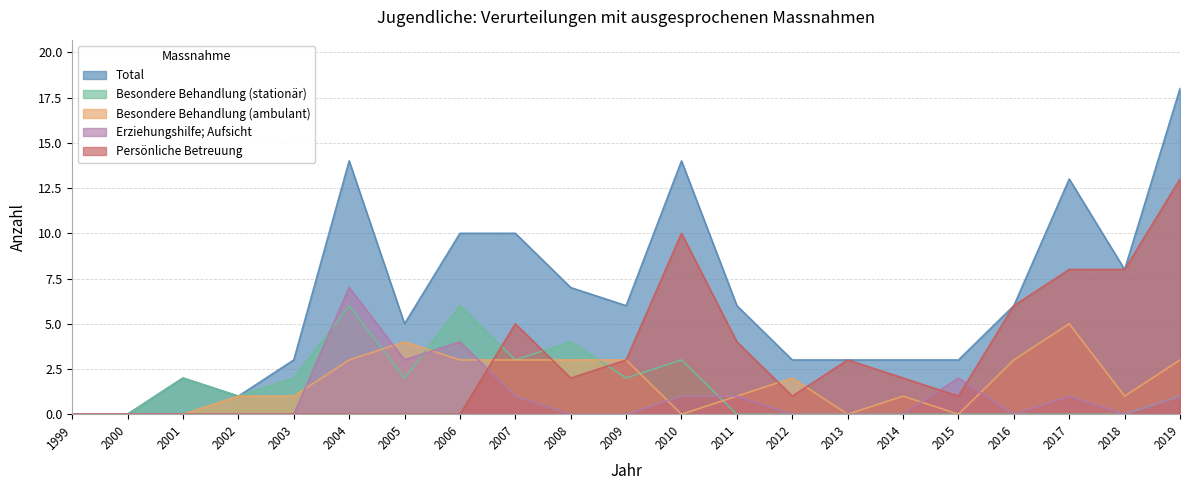

Which series has the widest spread of values?

Total